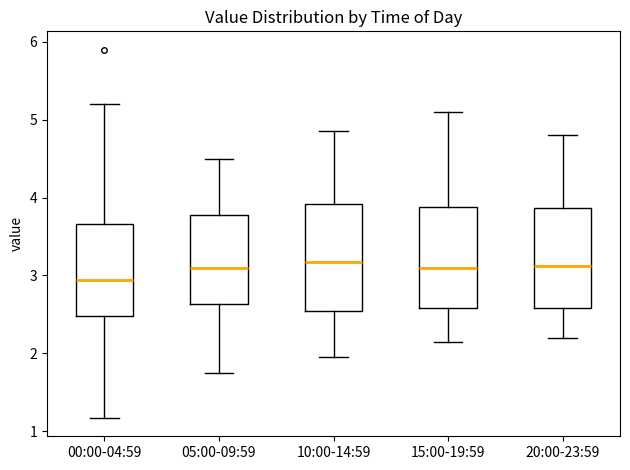

Reading left to right, read every box against the y-axis: the position of its median line, the range the box covers, and the ends of its whiskers. The values are not printed on the chart, so give them approximately, as read against the axis.

00:00-04:59: median 2.9, box 2.5 to 3.7, whiskers 1.2 to 5.2
05:00-09:59: median 3.1, box 2.6 to 3.8, whiskers 1.8 to 4.5
10:00-14:59: median 3.2, box 2.5 to 3.9, whiskers 2.0 to 4.9
15:00-19:59: median 3.1, box 2.6 to 3.9, whiskers 2.2 to 5.1
20:00-23:59: median 3.1, box 2.6 to 3.9, whiskers 2.2 to 4.8